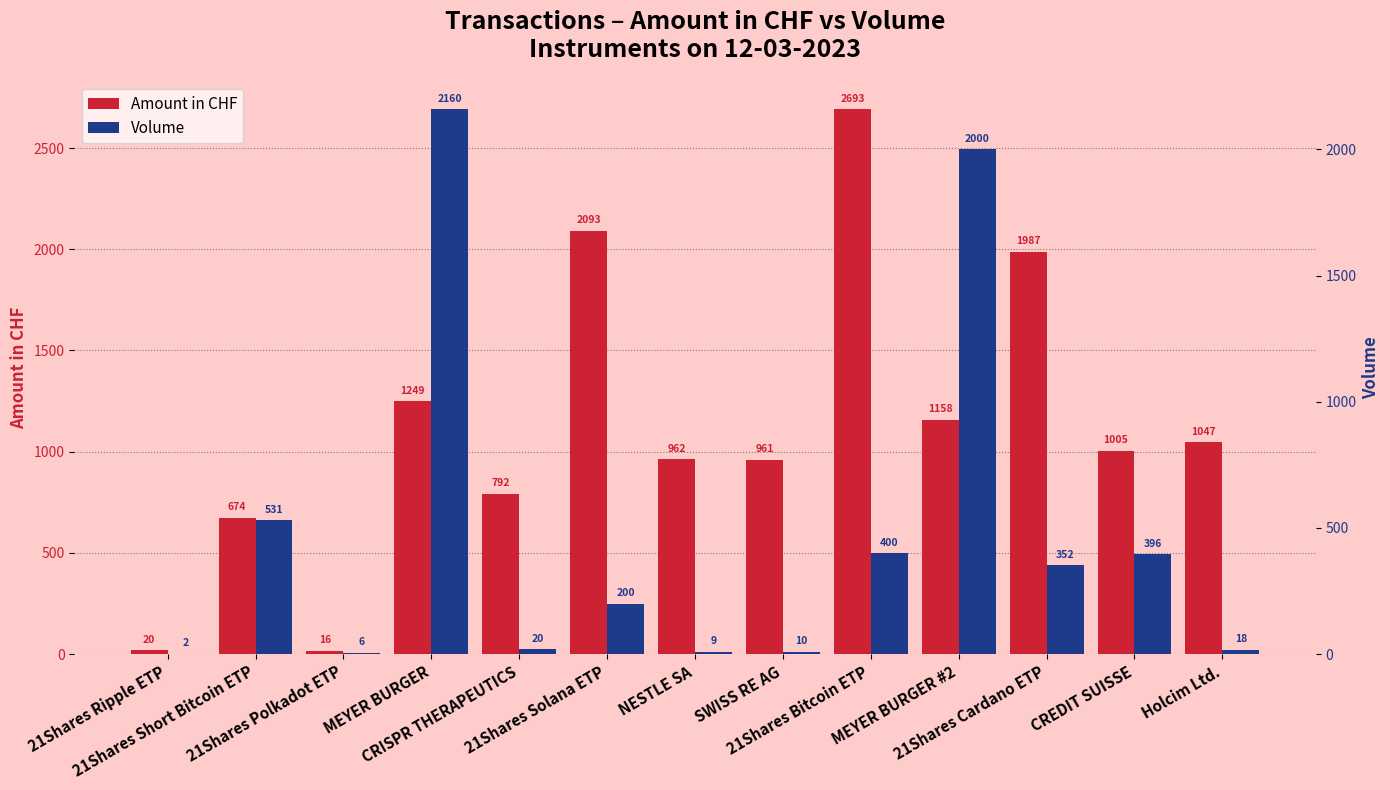

At which label does Amount in CHF reach its peak?

21Shares Bitcoin ETP